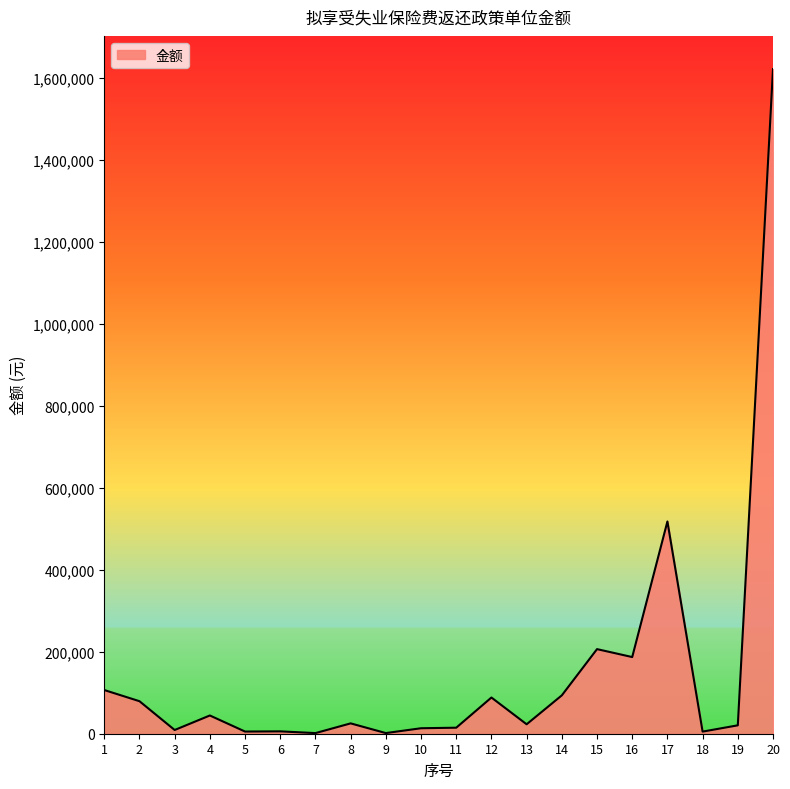

Is it true that the value at 4 is 44483.7?

True